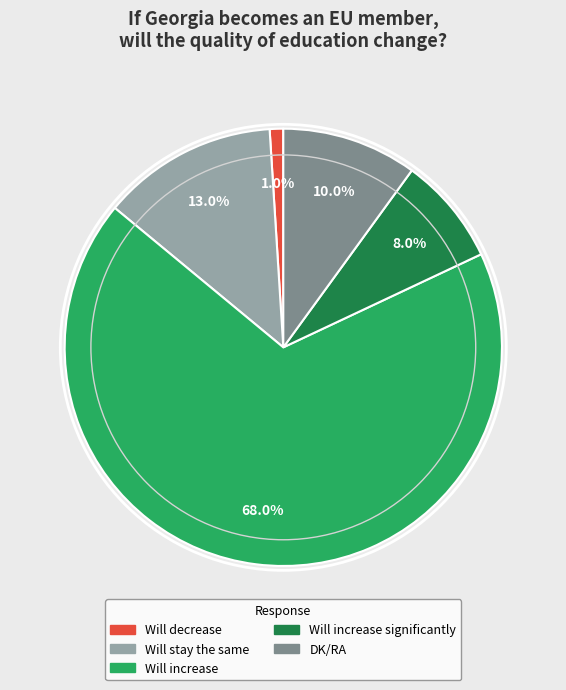

How many segments does this pie chart have?

5